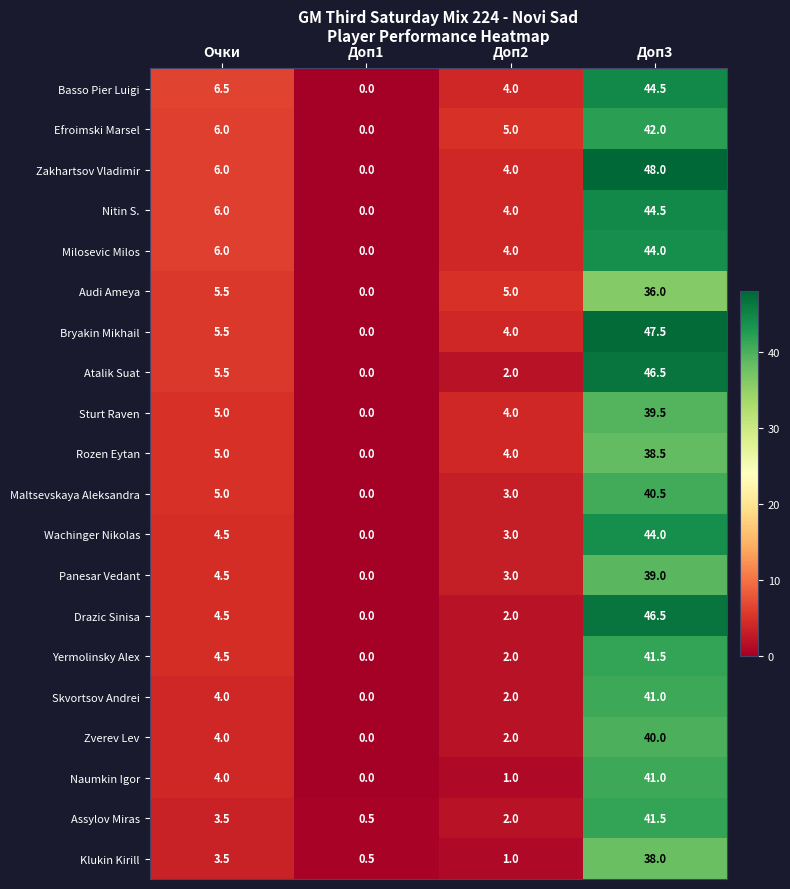

What is the sum of all Basso Pier Luigi values?

55.0